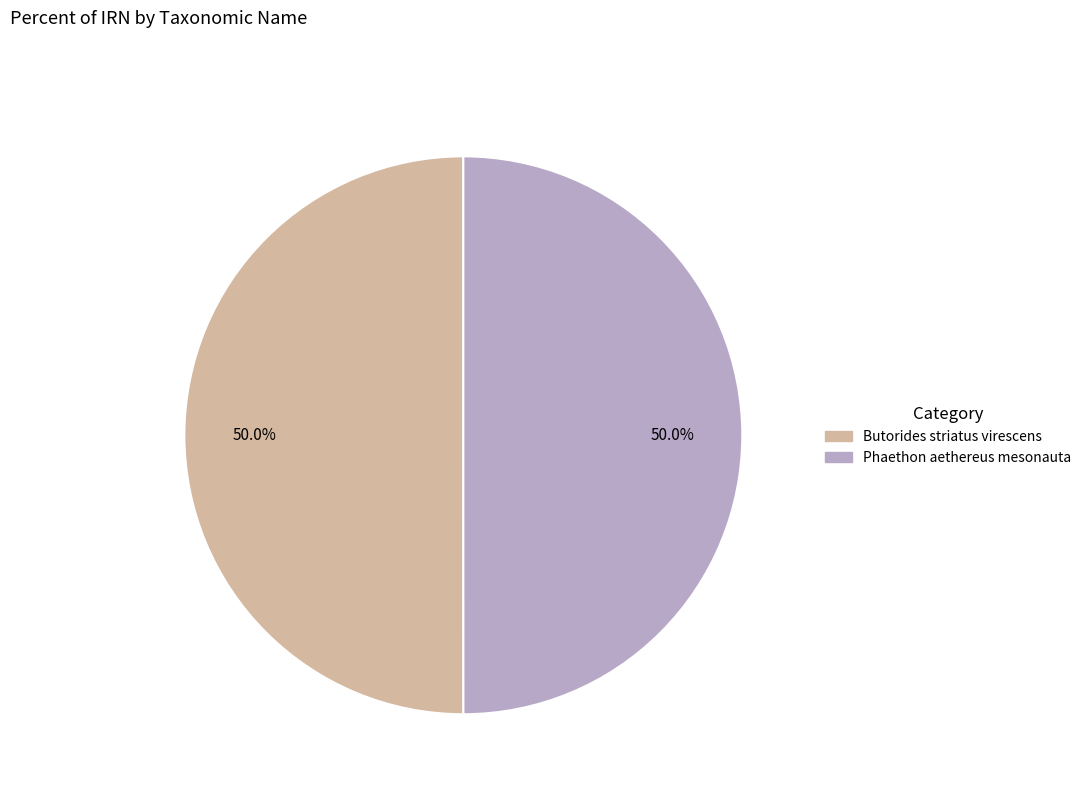

How many segments does this pie chart have?

2